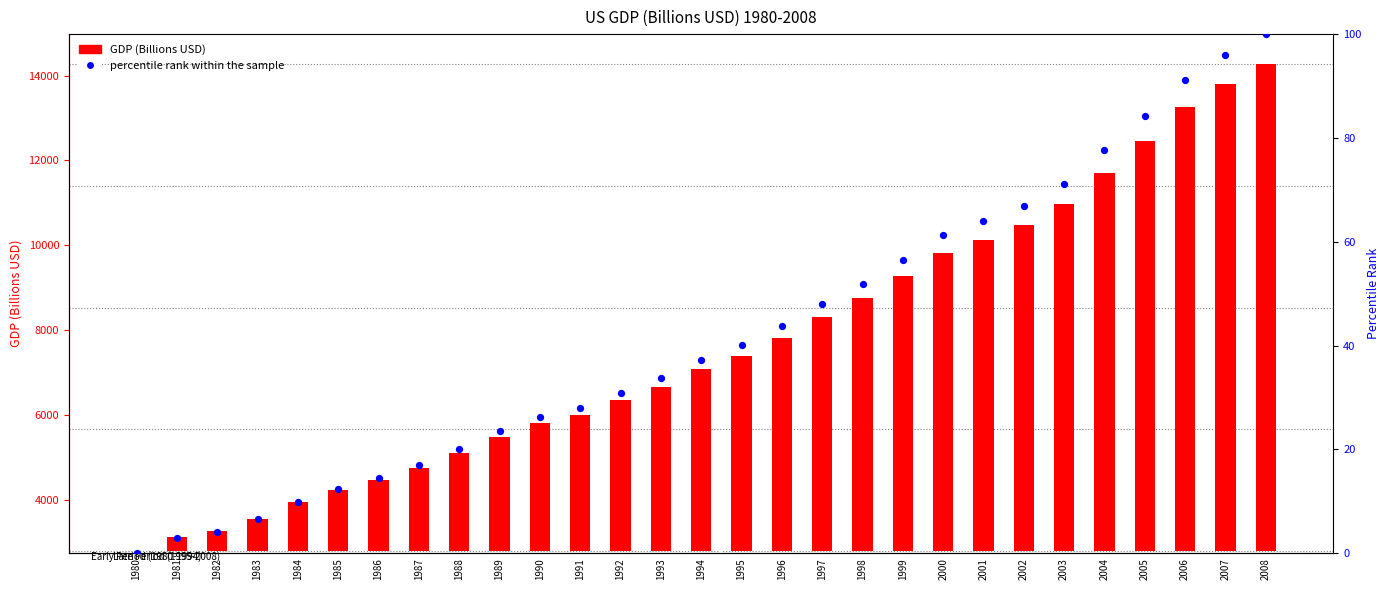

What is the change in value from 1987 to 1999?

+39.5